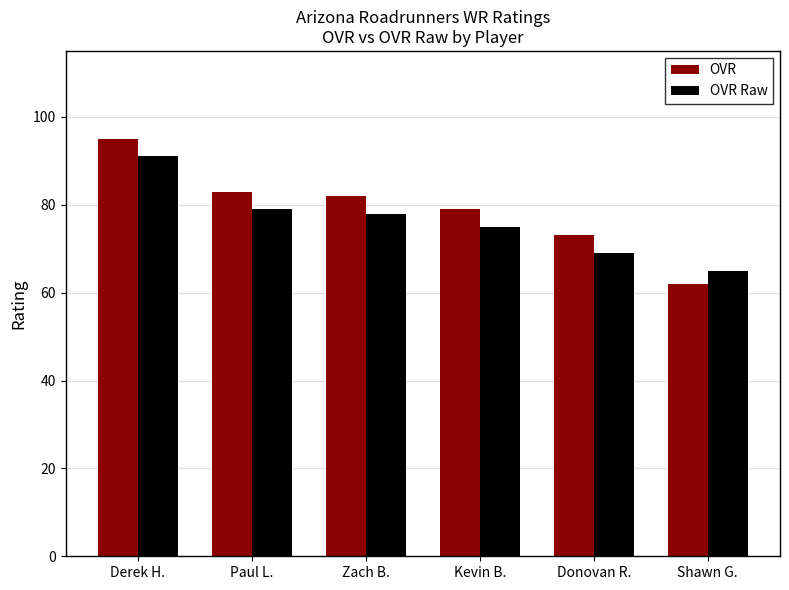

What is the difference between the maximum and minimum values in the OVR series?

33